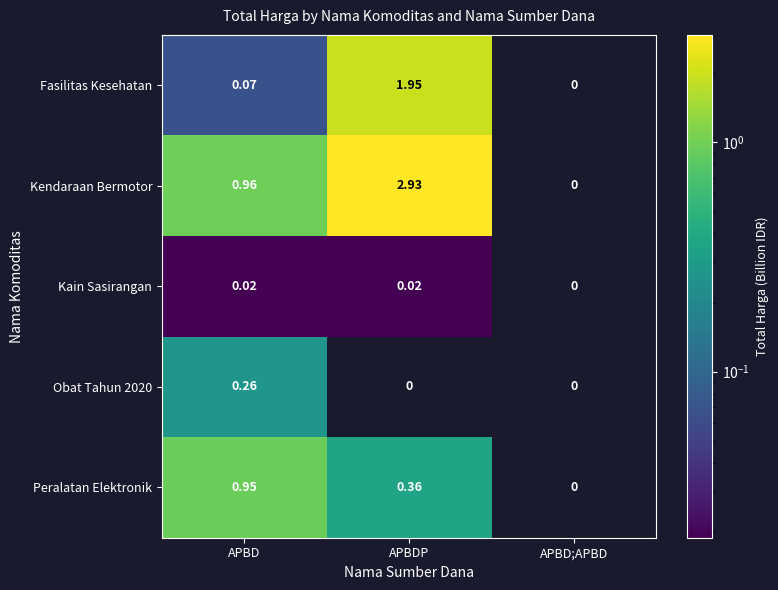

Which series has the largest total across all categories?

Kendaraan Bermotor